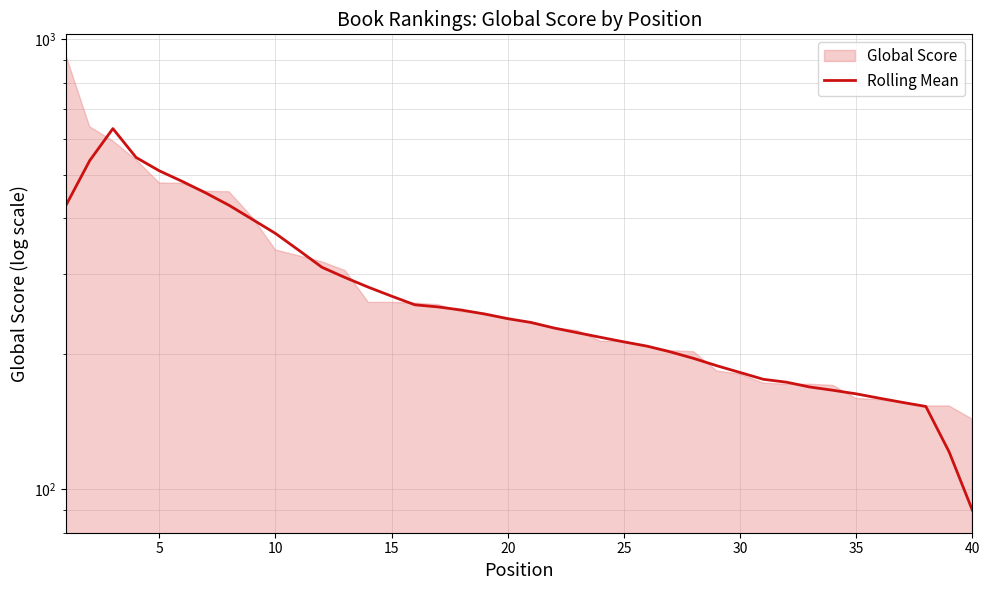

What is the sum of all values?

11141.2